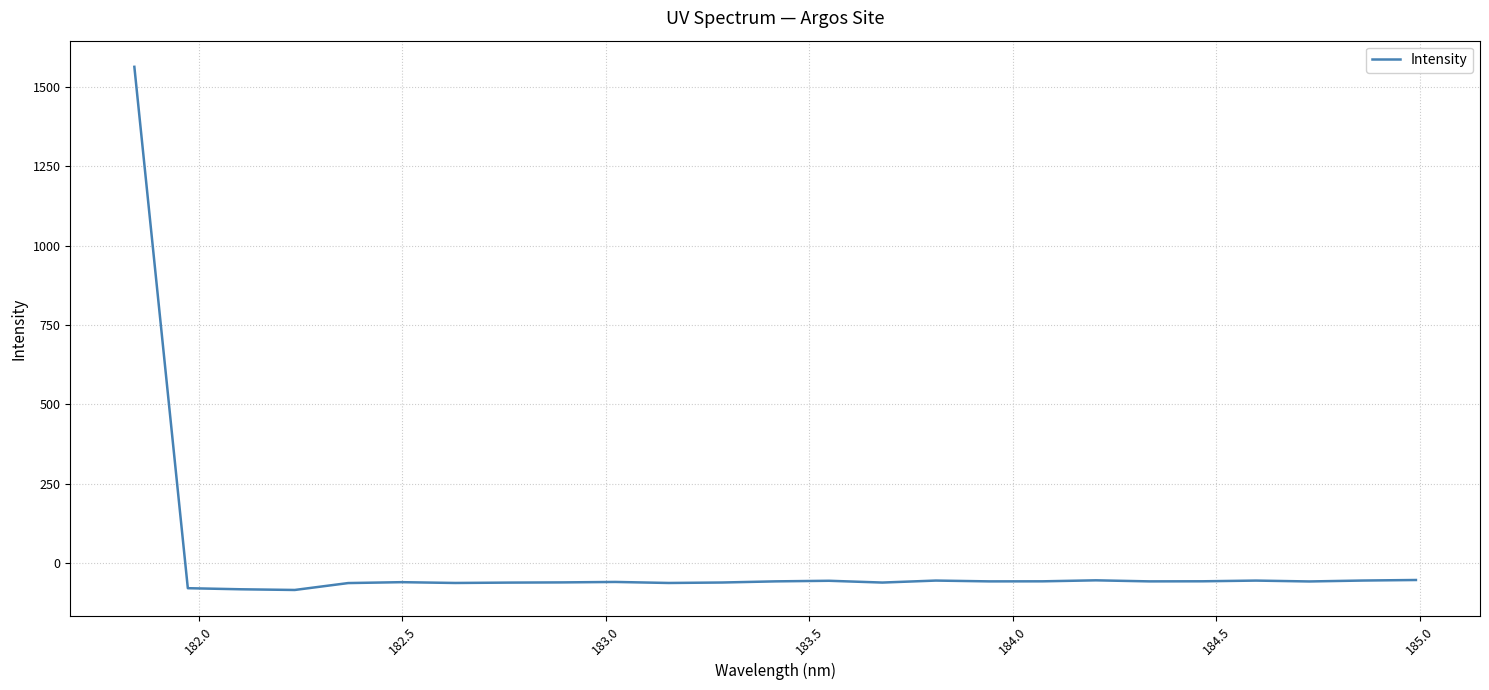

What is the difference between the maximum and minimum values?

1648.5